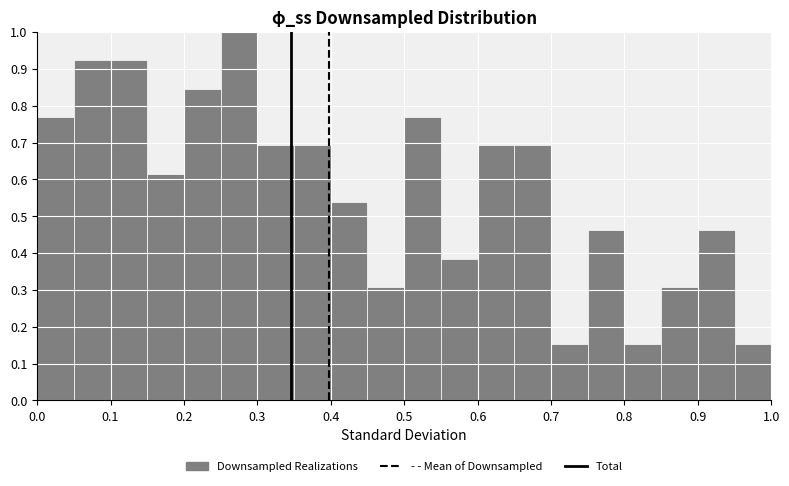

Reading left to right, transcribe this chart: for each bar, give the range it covers on the x-axis and its height. The values are not printed on the chart, so give them approximately, as read against the axis.

0.00 to 0.05: 0.77
0.05 to 0.10: 0.92
0.10 to 0.15: 0.92
0.15 to 0.20: 0.62
0.20 to 0.25: 0.85
0.25 to 0.30: 1.00
0.30 to 0.35: 0.69
0.35 to 0.40: 0.69
0.40 to 0.45: 0.54
0.45 to 0.50: 0.31
0.50 to 0.55: 0.77
0.55 to 0.60: 0.38
0.60 to 0.65: 0.69
0.65 to 0.70: 0.69
0.70 to 0.75: 0.15
0.75 to 0.80: 0.46
0.80 to 0.85: 0.15
0.85 to 0.90: 0.31
0.90 to 0.95: 0.46
0.95 to 1.00: 0.15